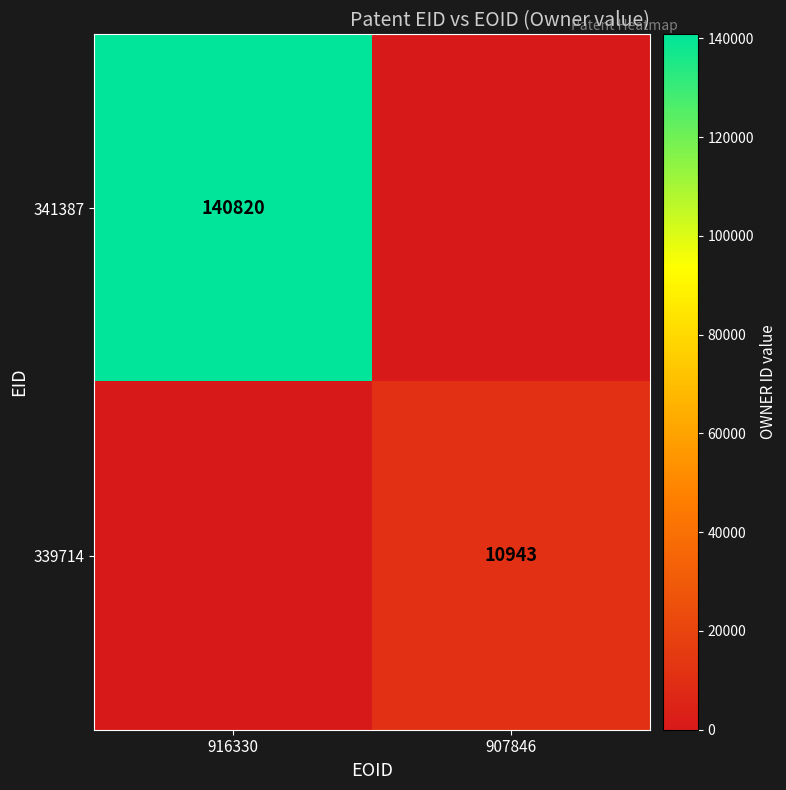

True or false: 339714 has a value of 10943 at 907846.

True